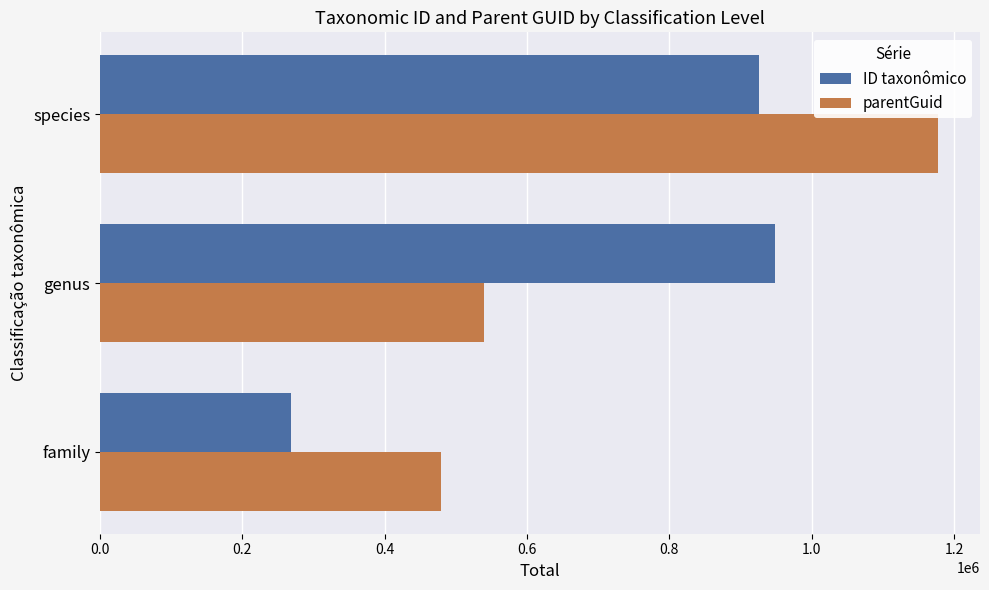

Rank the series by their maximum value, from lowest to highest.

ID taxonômico, parentGuid